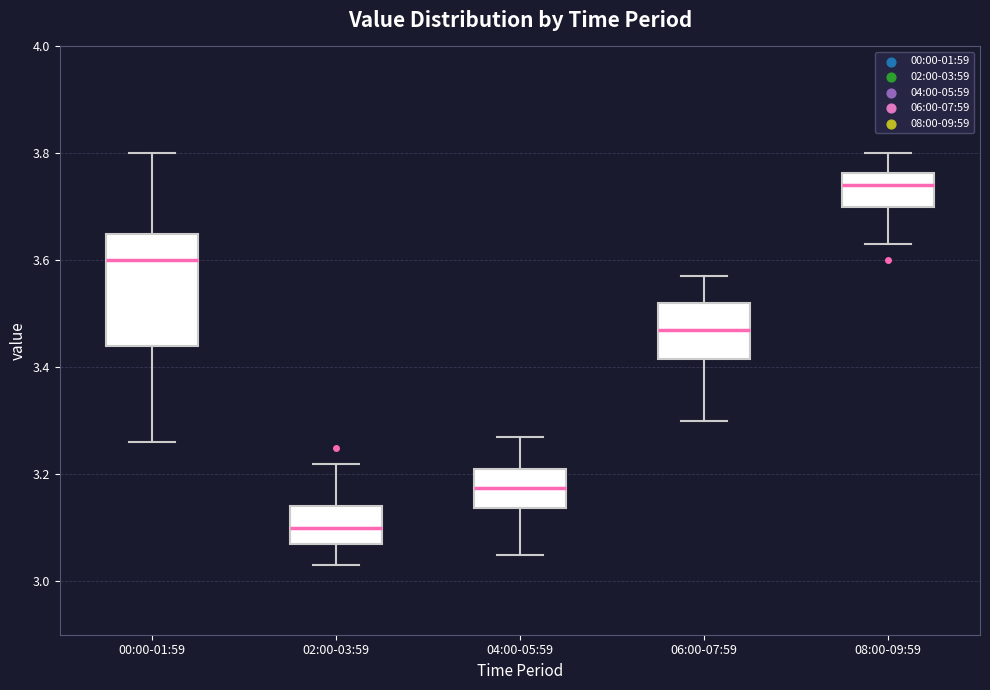

Which box is the tallest, from its lower edge to its upper edge?

00:00-01:59